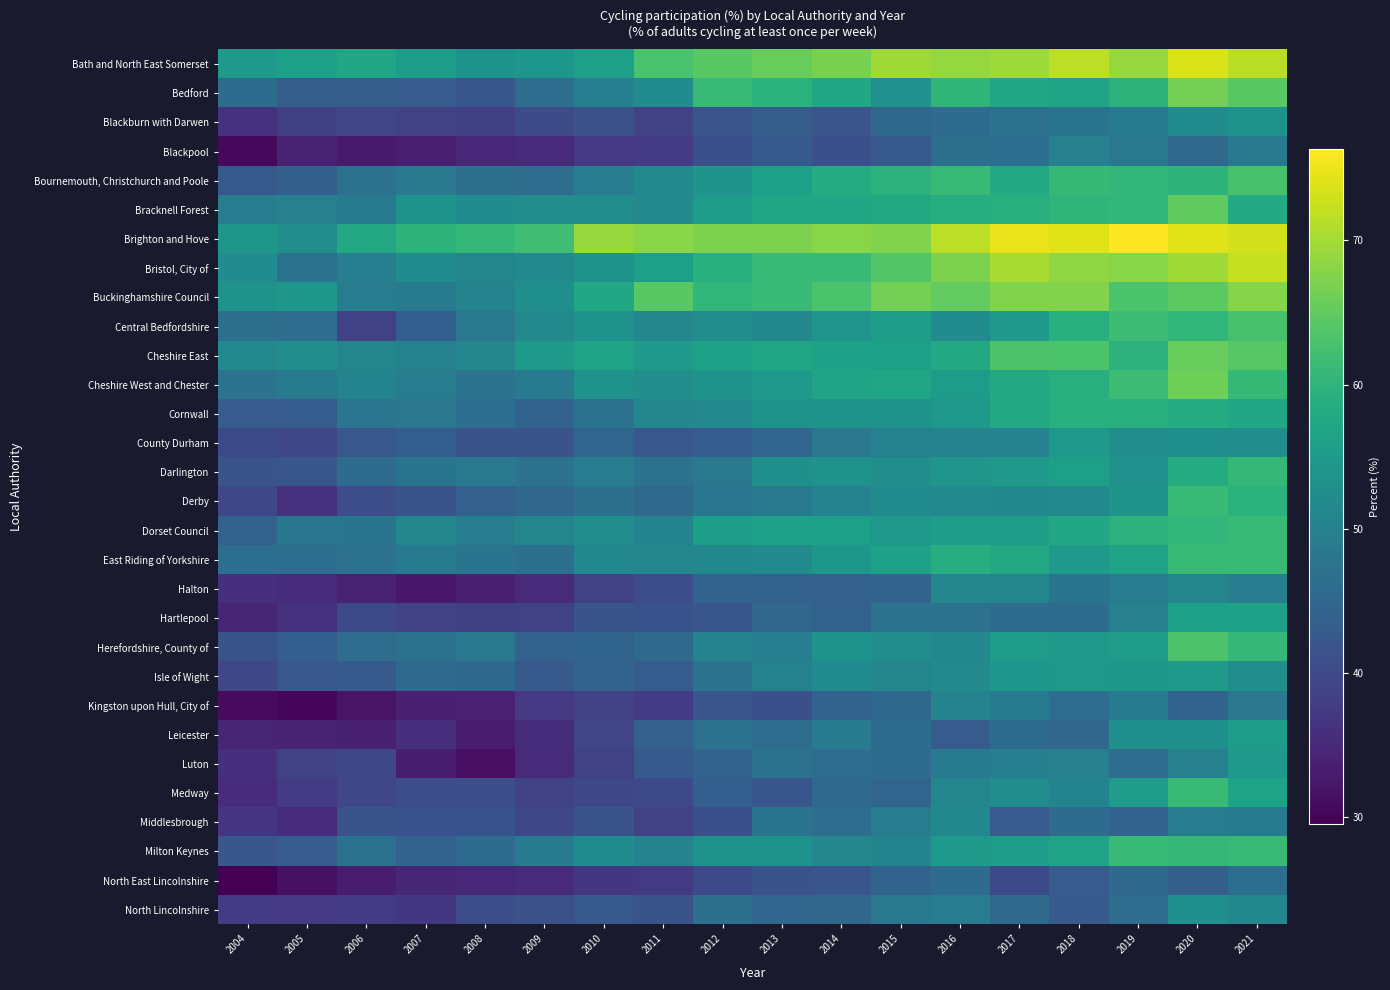

Reading left to right, transcribe all the data shown in this chart.

Bath and North East Somerset: 2004=54.8	2005=56.0	2006=57.2	2007=55.1	2008=53.3	2009=54.1	2010=56.0	2011=62.9	2012=64.4	2013=65.4	2014=66.8	2015=69.7	2016=68.9	2017=69.5	2018=71.7	2019=69.1	2020=73.6	2021=71.4
Bedford: 2004=46.0	2005=43.3	2006=43.3	2007=43.0	2008=42.0	2009=46.3	2010=49.7	2011=52.0	2012=61.1	2013=59.3	2014=57.6	2015=53.1	2016=60.2	2017=57.6	2018=56.8	2019=59.7	2020=66.5	2021=64.3
Blackburn with Darwen: 2004=36.4	2005=38.3	2006=39.3	2007=38.5	2008=38.4	2009=40.2	2010=41.1	2011=38.8	2012=41.9	2013=43.3	2014=41.8	2015=45.3	2016=45.9	2017=46.9	2018=47.6	2019=48.8	2020=52.0	2021=53.4
Blackpool: 2004=30.5	2005=34.2	2006=32.8	2007=33.7	2008=34.9	2009=35.3	2010=37.2	2011=37.8	2012=40.9	2013=42.7	2014=40.9	2015=42.5	2016=46.7	2017=46.6	2018=49.9	2019=48.2	2020=45.7	2021=48.4
Bournemouth, Christchurch and Poole: 2004=42.3	2005=43.7	2006=47.0	2007=48.2	2008=46.7	2009=46.3	2010=49.2	2011=51.7	2012=53.7	2013=56.1	2014=58.3	2015=59.6	2016=61.1	2017=58.2	2018=60.8	2019=60.4	2020=59.8	2021=62.7
Bracknell Forest: 2004=49.4	2005=49.9	2006=49.0	2007=53.4	2008=52.2	2009=52.5	2010=52.5	2011=51.5	2012=55.1	2013=57.2	2014=57.4	2015=58.0	2016=58.7	2017=59.0	2018=60.2	2019=60.5	2020=64.9	2021=58.1
Brighton and Hove: 2004=54.3	2005=52.6	2006=57.7	2007=59.7	2008=60.6	2009=61.9	2010=69.1	2011=68.0	2012=67.0	2013=67.0	2014=67.9	2015=67.4	2016=71.6	2017=74.8	2018=74.1	2019=76.3	2020=74.0	2021=73.1
Bristol, City of: 2004=52.1	2005=46.9	2006=49.6	2007=52.3	2008=50.8	2009=51.7	2010=53.4	2011=55.9	2012=59.2	2013=61.2	2014=61.1	2015=63.7	2016=67.1	2017=70.3	2018=68.5	2019=67.9	2020=69.6	2021=72.2
Buckinghamshire Council: 2004=53.5	2005=54.2	2006=49.4	2007=48.8	2008=50.4	2009=52.8	2010=57.4	2011=64.3	2012=60.4	2013=61.2	2014=63.1	2015=66.5	2016=65.0	2017=67.5	2018=67.4	2019=63.1	2020=64.5	2021=67.8
Central Bedfordshire: 2004=46.8	2005=46.3	2006=38.8	2007=43.5	2008=48.2	2009=51.5	2010=53.5	2011=51.2	2012=52.4	2013=51.4	2014=53.9	2015=55.5	2016=52.1	2017=54.6	2018=59.1	2019=61.5	2020=60.3	2021=62.7
Cheshire East: 2004=51.5	2005=52.5	2006=50.9	2007=50.0	2008=51.0	2009=54.9	2010=56.4	2011=54.8	2012=56.1	2013=57.0	2014=56.2	2015=56.1	2016=57.8	2017=63.3	2018=63.0	2019=59.6	2020=65.4	2021=64.2
Cheshire West and Chester: 2004=47.3	2005=49.0	2006=50.6	2007=49.1	2008=47.4	2009=48.8	2010=53.4	2011=52.7	2012=53.5	2013=54.7	2014=56.8	2015=57.1	2016=55.2	2017=57.7	2018=59.0	2019=61.6	2020=65.9	2021=60.8
Cornwall: 2004=43.0	2005=43.2	2006=47.8	2007=48.0	2008=46.5	2009=44.1	2010=47.2	2011=51.1	2012=51.5	2013=53.5	2014=53.5	2015=53.3	2016=54.4	2017=57.8	2018=58.9	2019=59.2	2020=58.4	2021=57.3
County Durham: 2004=40.0	2005=39.5	2006=42.2	2007=43.4	2008=41.4	2009=41.4	2010=44.8	2011=42.2	2012=43.1	2013=44.8	2014=48.0	2015=50.1	2016=50.5	2017=50.2	2018=54.4	2019=52.6	2020=52.8	2021=52.5
Darlington: 2004=41.4	2005=42.1	2006=45.8	2007=47.7	2008=48.4	2009=47.2	2010=49.4	2011=47.0	2012=48.3	2013=53.0	2014=53.6	2015=52.7	2016=53.9	2017=54.9	2018=55.9	2019=53.2	2020=58.3	2021=60.6
Derby: 2004=39.4	2005=36.2	2006=40.6	2007=41.5	2008=43.9	2009=44.9	2010=46.7	2011=45.6	2012=47.8	2013=48.5	2014=50.3	2015=52.0	2016=51.5	2017=51.3	2018=51.7	2019=53.8	2020=61.3	2021=59.3
Dorset Council: 2004=44.0	2005=47.9	2006=47.5	2007=50.9	2008=49.3	2009=50.9	2010=52.4	2011=50.6	2012=55.5	2013=56.3	2014=56.0	2015=54.4	2016=55.5	2017=55.8	2018=57.3	2019=59.5	2020=60.3	2021=61.1
East Riding of Yorkshire: 2004=46.5	2005=46.5	2006=46.9	2007=49.0	2008=47.5	2009=46.7	2010=51.4	2011=50.9	2012=51.3	2013=51.9	2014=54.3	2015=56.2	2016=58.7	2017=57.8	2018=54.6	2019=56.5	2020=61.1	2021=61.2
Halton: 2004=35.9	2005=35.4	2006=33.9	2007=32.7	2008=33.6	2009=35.2	2010=38.5	2011=40.6	2012=44.3	2013=44.2	2014=43.8	2015=44.4	2016=50.8	2017=51.0	2018=47.6	2019=49.3	2020=50.9	2021=49.2
Hartlepool: 2004=34.4	2005=36.3	2006=40.0	2007=38.6	2008=38.4	2009=38.7	2010=41.7	2011=41.3	2012=42.0	2013=44.9	2014=44.1	2015=47.3	2016=47.1	2017=46.0	2018=46.1	2019=49.8	2020=56.0	2021=56.3
Herefordshire, County of: 2004=41.7	2005=43.5	2006=46.2	2007=46.9	2008=48.2	2009=44.2	2010=44.5	2011=45.7	2012=50.5	2013=49.6	2014=53.3	2015=52.4	2016=51.4	2017=55.2	2018=54.4	2019=55.4	2020=63.2	2021=60.7
Isle of Wight: 2004=39.5	2005=42.2	2006=42.7	2007=45.5	2008=45.1	2009=42.5	2010=44.4	2011=43.2	2012=47.2	2013=50.1	2014=52.0	2015=51.0	2016=51.9	2017=54.1	2018=54.4	2019=54.2	2020=54.9	2021=52.7
Kingston upon Hull, City of: 2004=30.9	2005=30.3	2006=32.0	2007=33.7	2008=33.8	2009=37.2	2010=38.6	2011=37.9	2012=41.9	2013=40.9	2014=44.2	2015=45.4	2016=50.5	2017=48.8	2018=46.3	2019=48.7	2020=44.4	2021=48.0
Leicester: 2004=34.4	2005=34.0	2006=33.7	2007=35.8	2008=33.0	2009=35.6	2010=39.2	2011=43.9	2012=47.1	2013=46.3	2014=48.7	2015=46.1	2016=42.9	2017=45.9	2018=44.9	2019=53.0	2020=53.0	2021=55.3
Luton: 2004=35.9	2005=38.8	2006=39.6	2007=33.4	2008=31.5	2009=35.1	2010=38.8	2011=42.6	2012=44.4	2013=46.9	2014=46.2	2015=45.8	2016=48.7	2017=49.6	2018=49.8	2019=46.2	2020=49.9	2021=54.6
Medway: 2004=35.5	2005=37.8	2006=39.4	2007=40.5	2008=40.6	2009=38.8	2010=39.7	2011=39.8	2012=43.4	2013=42.1	2014=45.5	2015=44.8	2016=50.9	2017=52.4	2018=50.6	2019=55.4	2020=61.3	2021=56.6
Middlesbrough: 2004=36.9	2005=35.5	2006=41.4	2007=41.2	2008=41.2	2009=39.7	2010=41.4	2011=38.8	2012=40.9	2013=47.5	2014=46.3	2015=49.3	2016=51.3	2017=42.9	2018=45.9	2019=44.3	2020=49.3	2021=48.7
Milton Keynes: 2004=42.1	2005=42.9	2006=47.1	2007=44.2	2008=45.9	2009=48.8	2010=52.2	2011=50.3	2012=53.3	2013=53.5	2014=51.2	2015=50.7	2016=54.7	2017=55.7	2018=56.4	2019=61.1	2020=60.7	2021=61.1
North East Lincolnshire: 2004=29.5	2005=31.6	2006=33.2	2007=34.5	2008=34.9	2009=35.1	2010=37.1	2011=37.5	2012=39.8	2013=41.5	2014=41.8	2015=44.4	2016=45.8	2017=40.0	2018=43.0	2019=45.2	2020=43.6	2021=46.4
North Lincolnshire: 2004=37.9	2005=37.3	2006=37.6	2007=37.0	2008=40.5	2009=41.1	2010=42.3	2011=41.5	2012=46.7	2013=44.7	2014=45.0	2015=48.3	2016=49.4	2017=45.7	2018=42.8	2019=46.3	2020=52.9	2021=51.3